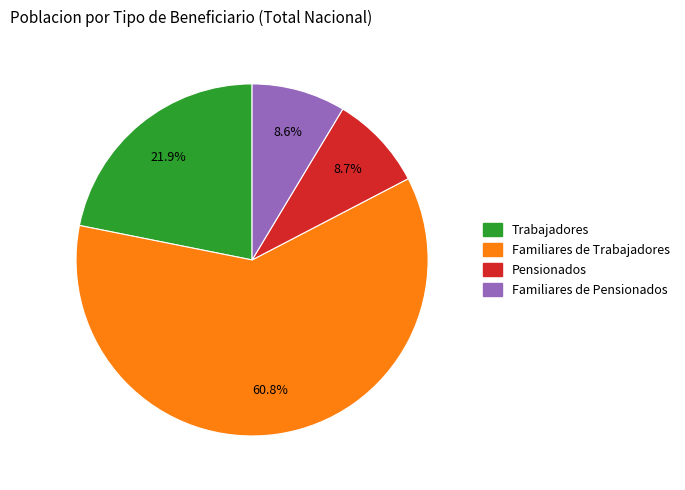

To the nearest percent, what portion does Trabajadores represent?

22%